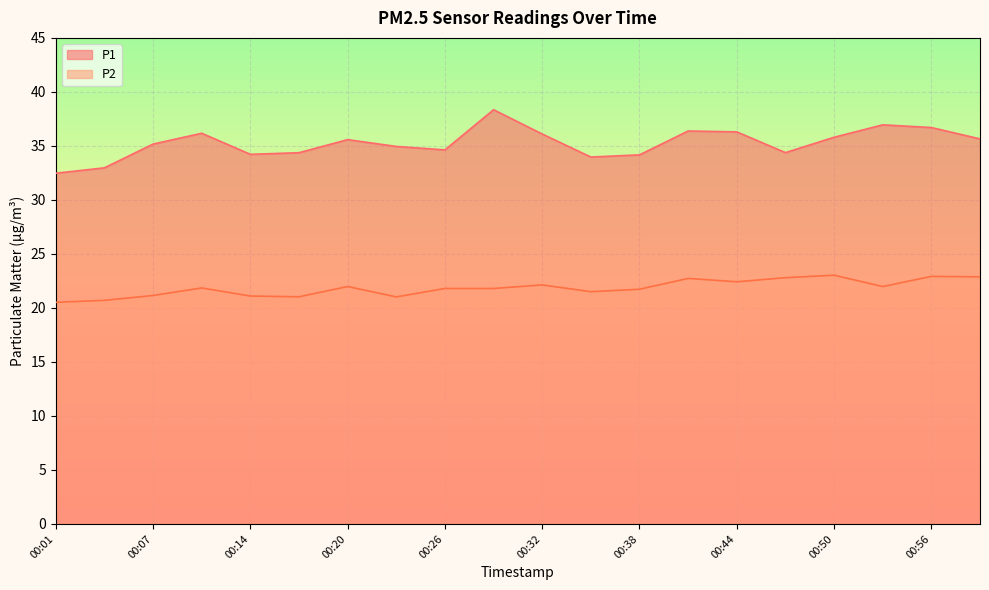

True or false: P1 and P2 intersect in this chart.

False